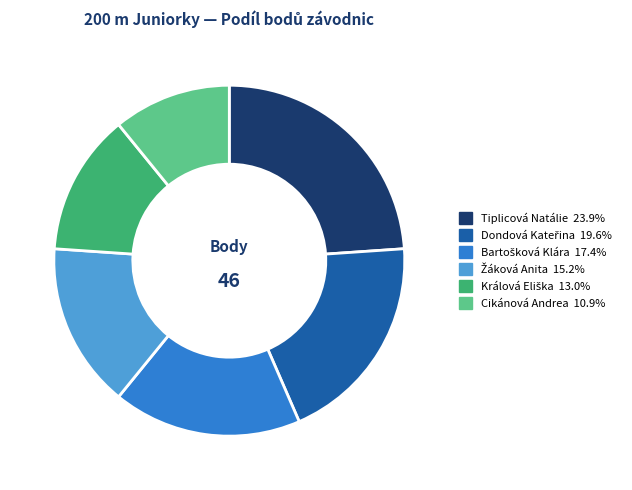

Is there any slice that represents more than half of the pie?

No